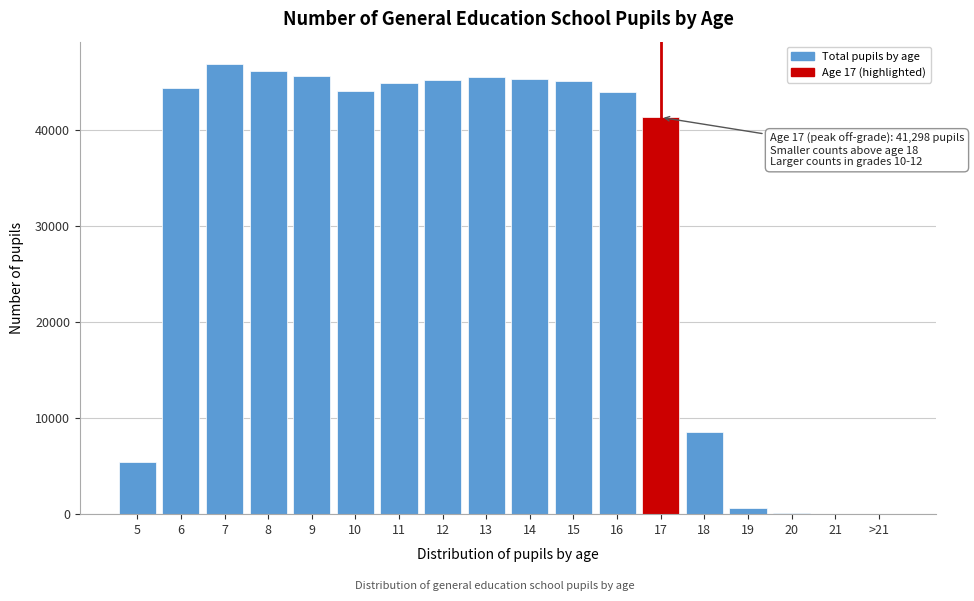

Is it true that the value at 7 is 16701?

False